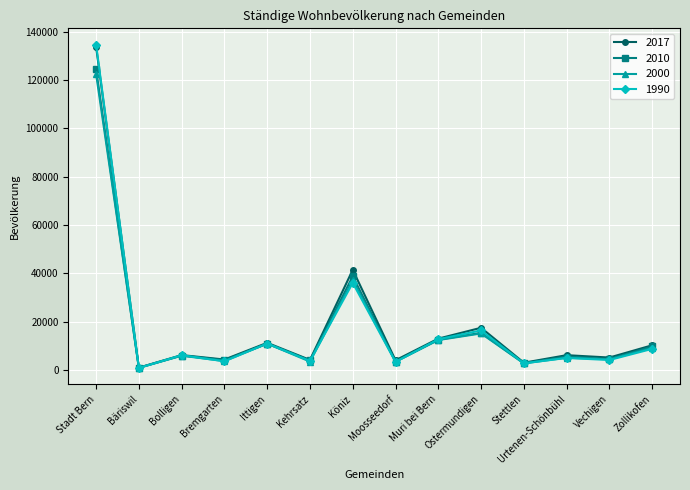

What is the difference between the highest and lowest values at Bäriswil?

152